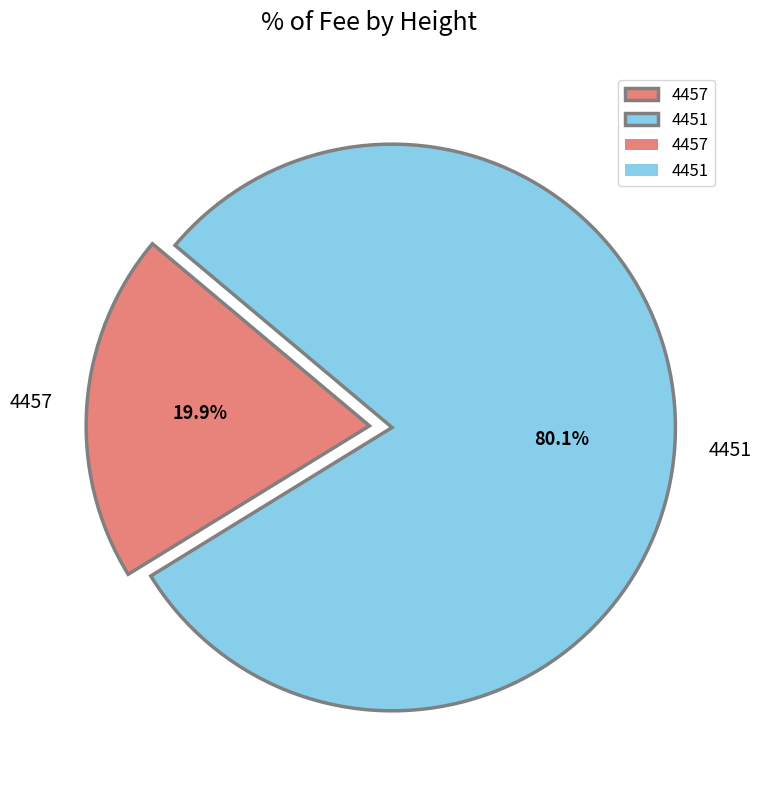

Is 4457 the majority of the pie?

No